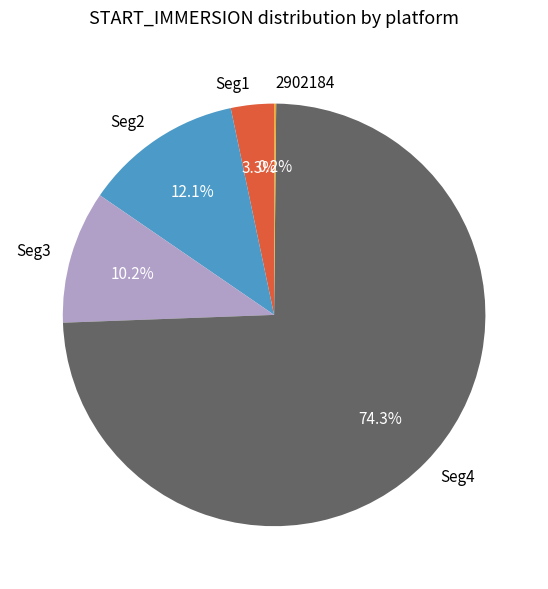

Does any single category account for the majority?

Yes